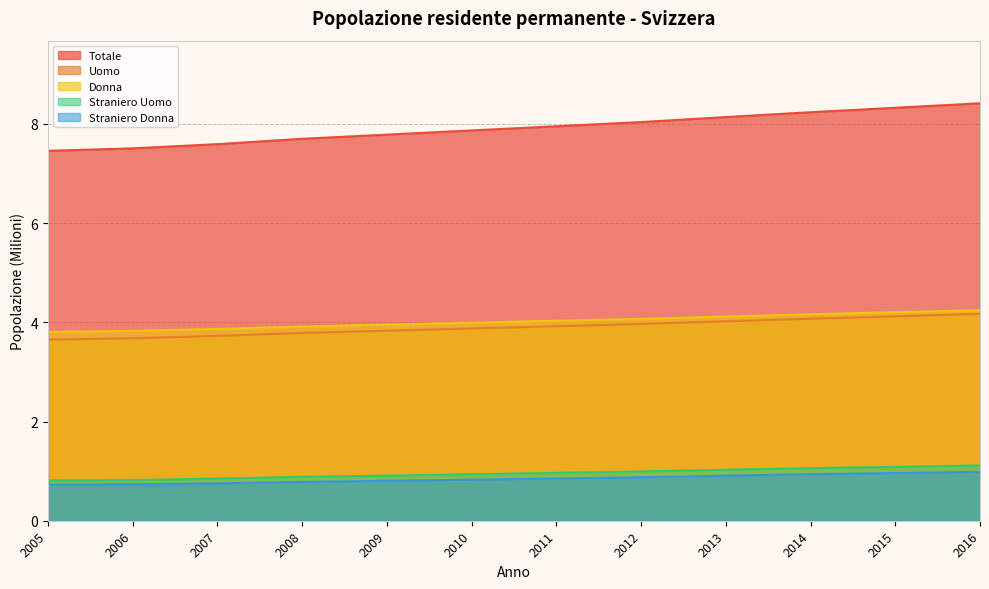

Which series has the largest total across all categories?

Totale